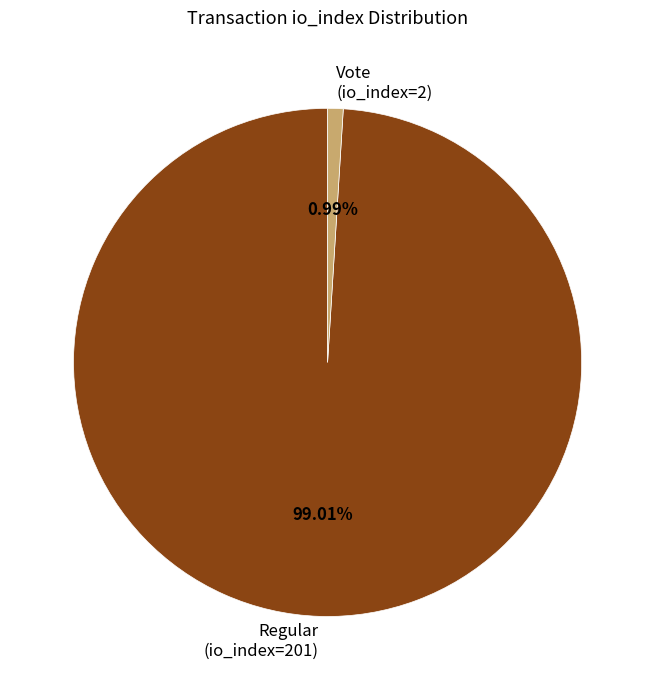

Which slice represents more than half of the pie?

Regular (io_index=201)